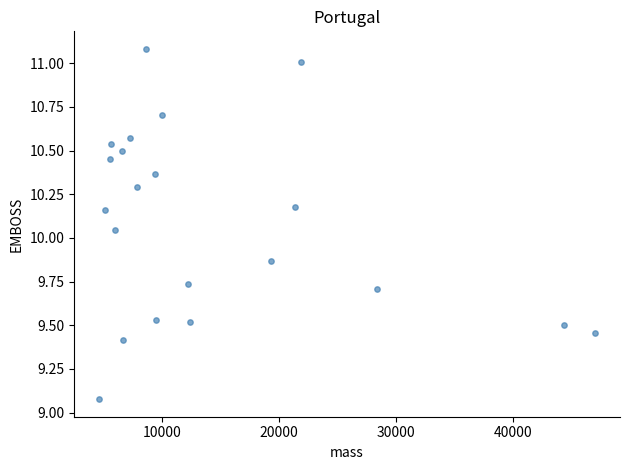

What is the range of Y values (max minus min)?

2.0